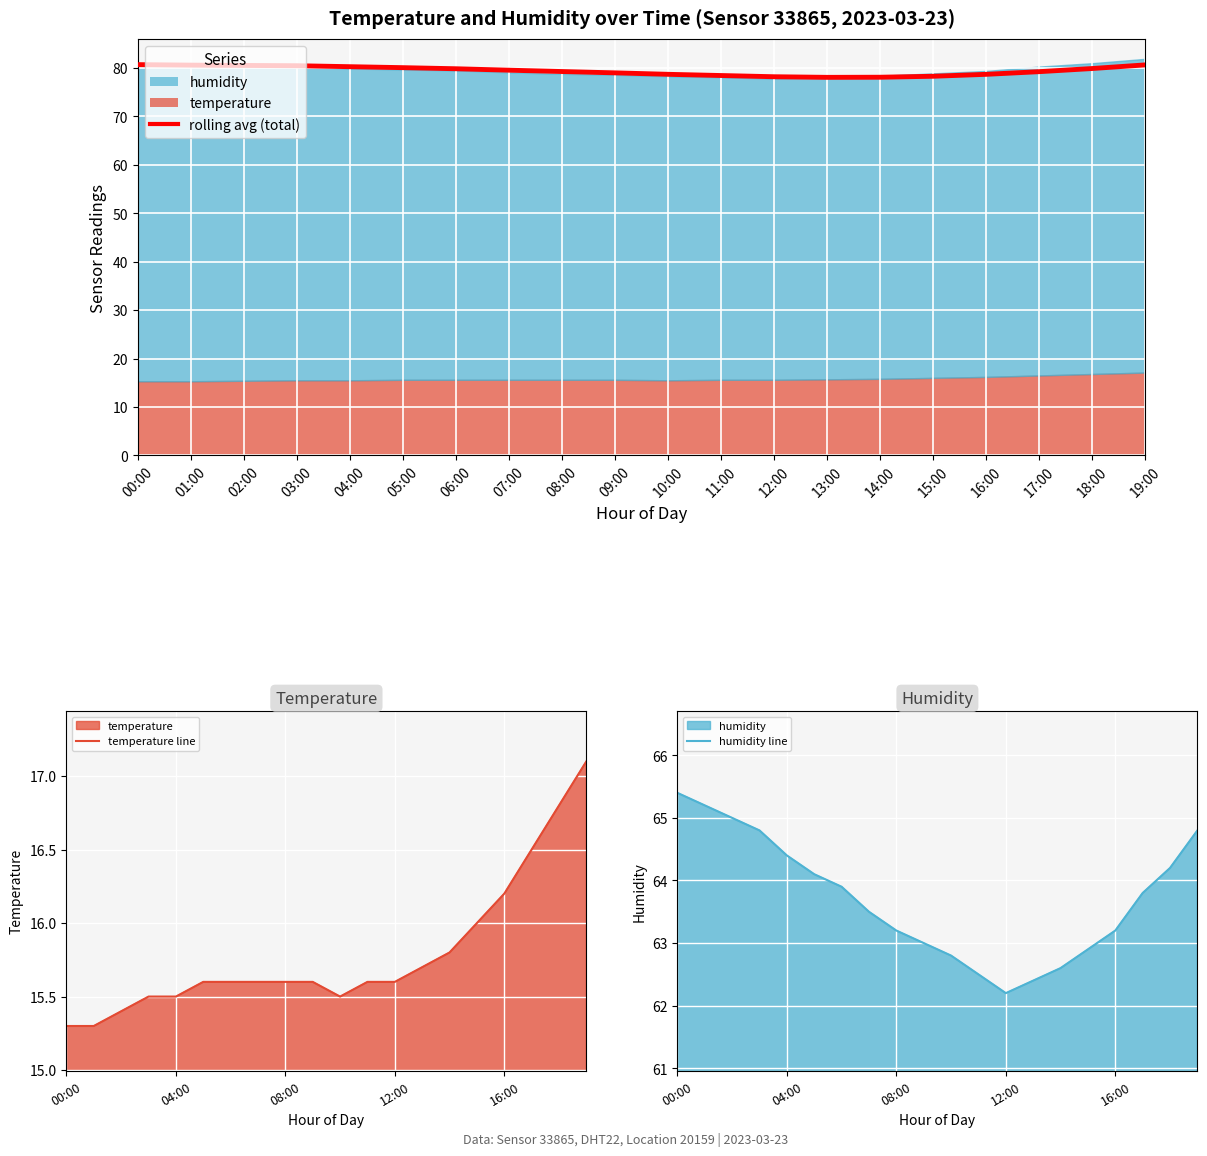

Does the chart display data point markers on the line(s)?

No